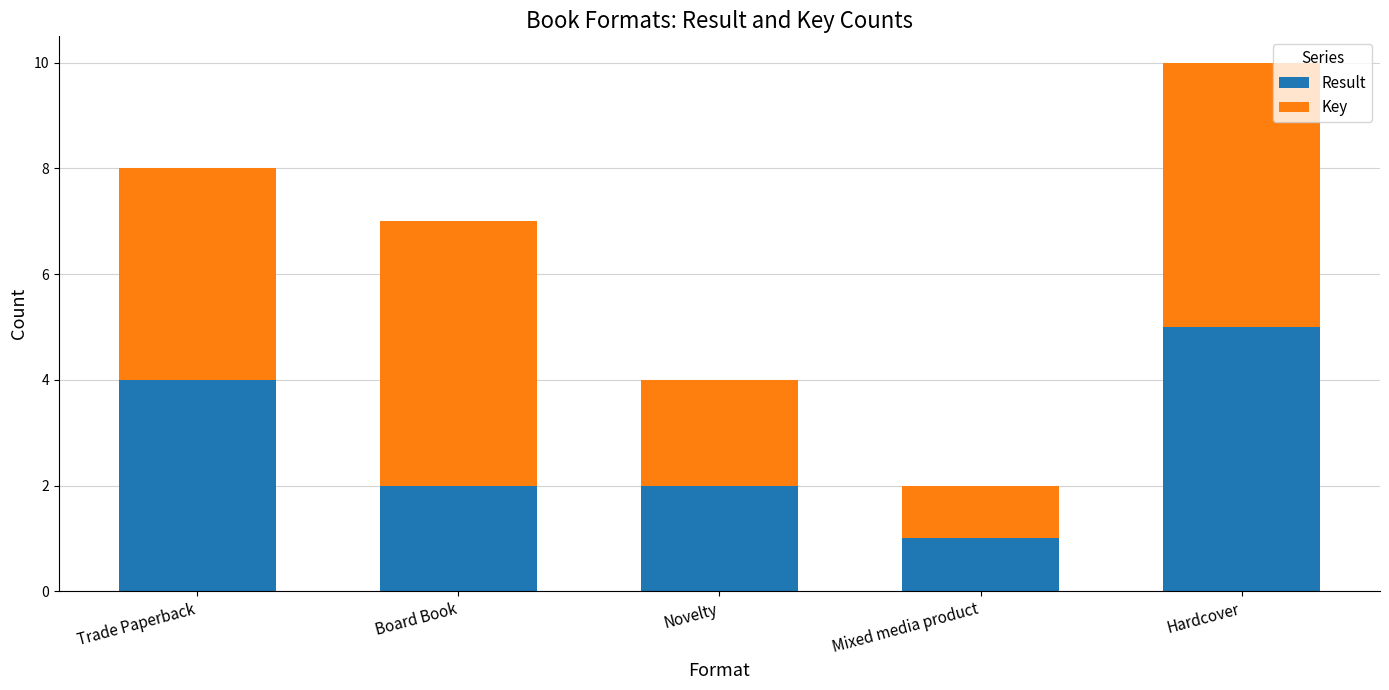

How many bars are there in total?

5